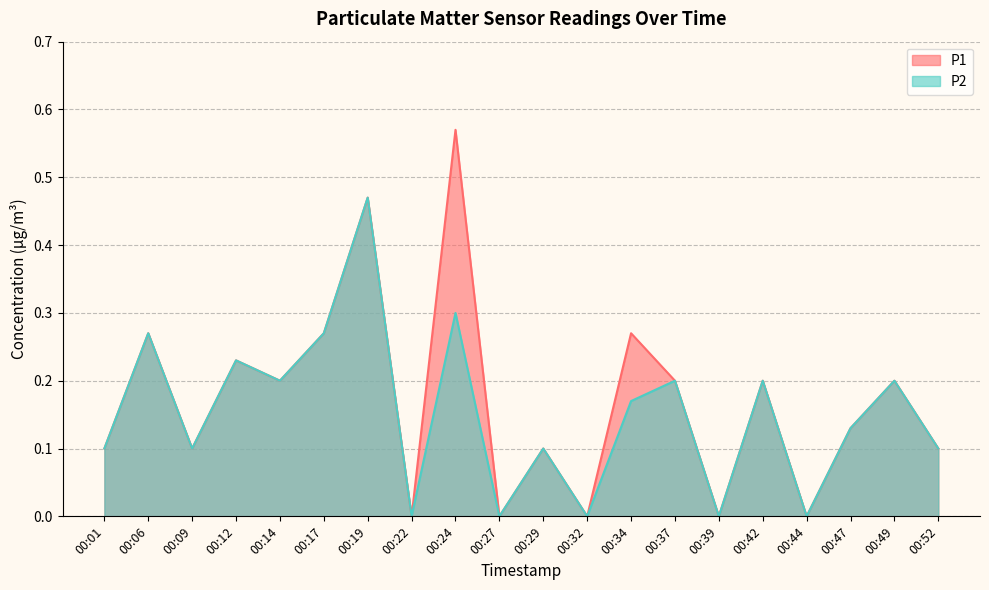

Rank the series by their average value, from highest to lowest.

P1, P2